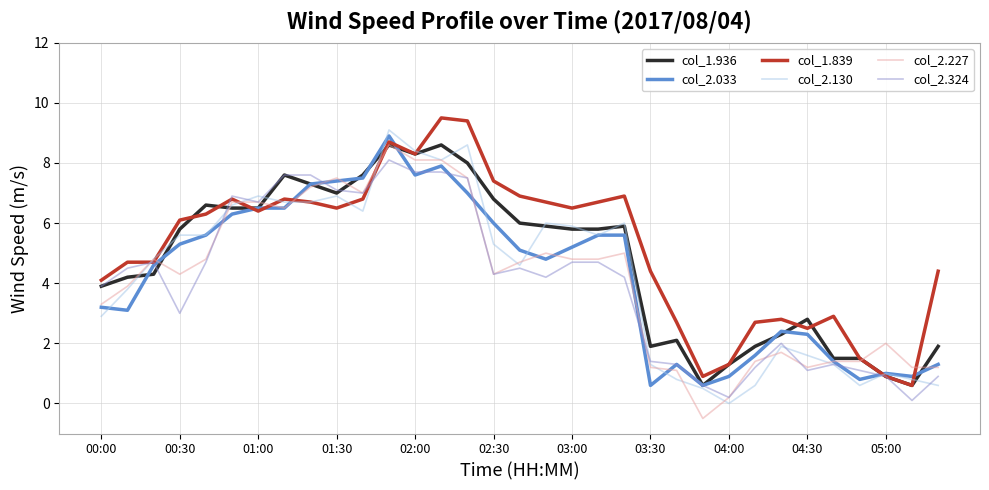

What is the minimum value for col_1.936?

0.6